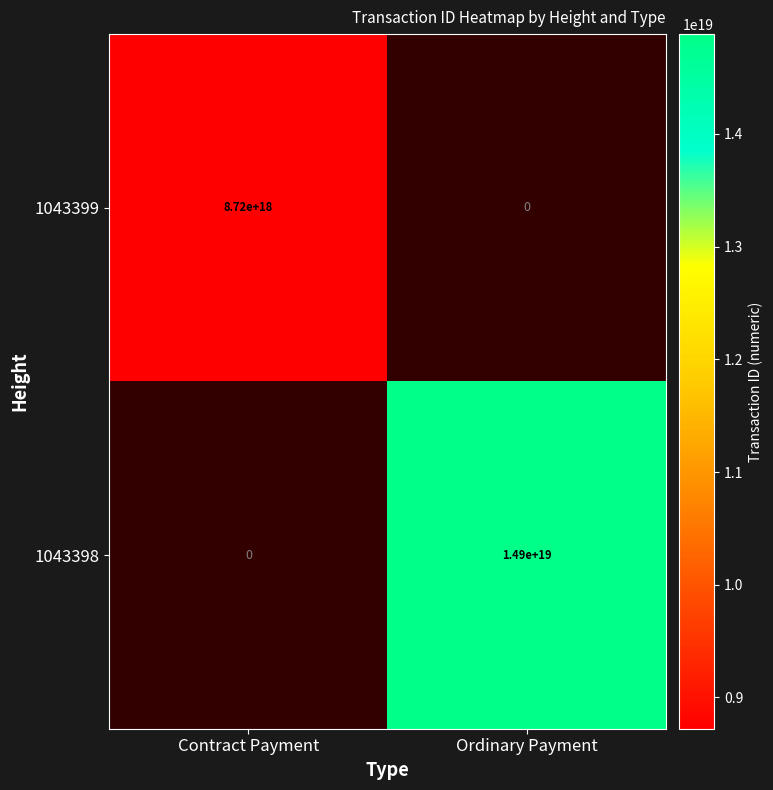

The 1043398 series shows 6969279272790897664 at Contract Payment. True or false?

False